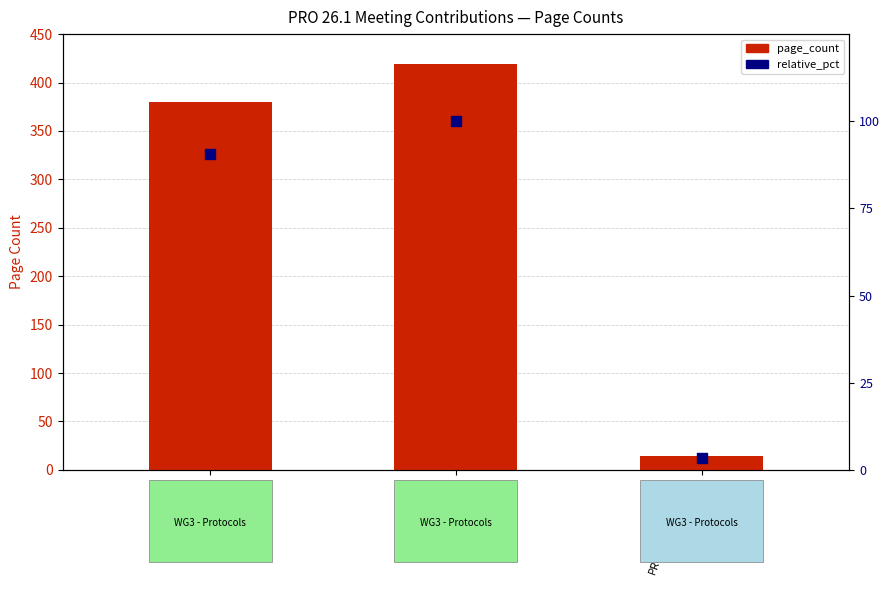

Which series has the largest total across all categories?

page_count